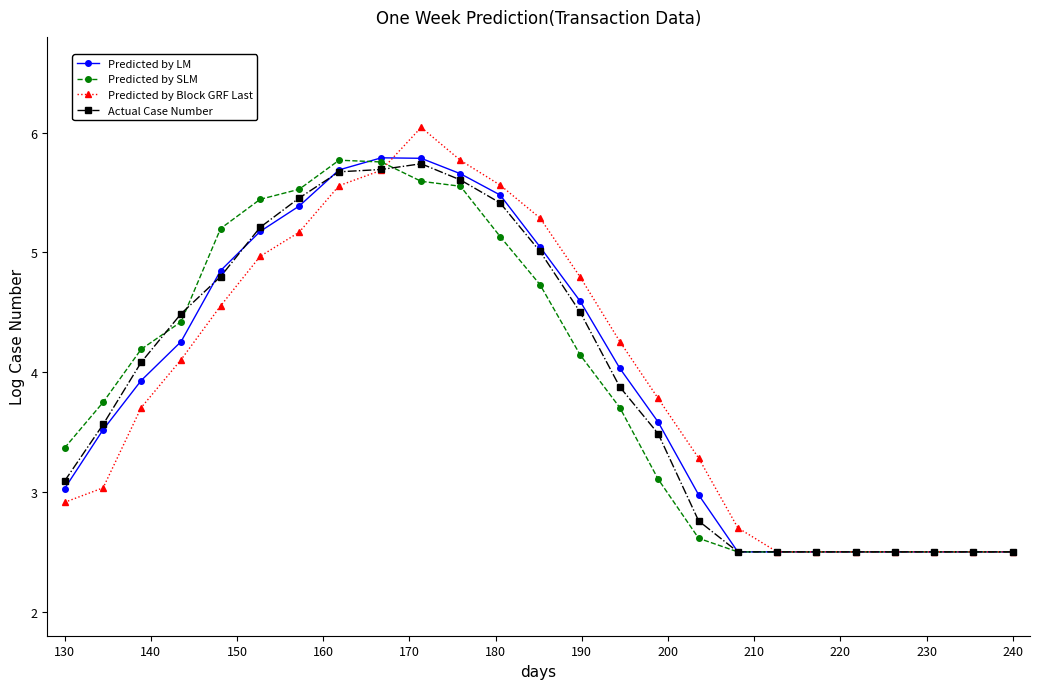

At which category does the chart reach its minimum across all series?

17